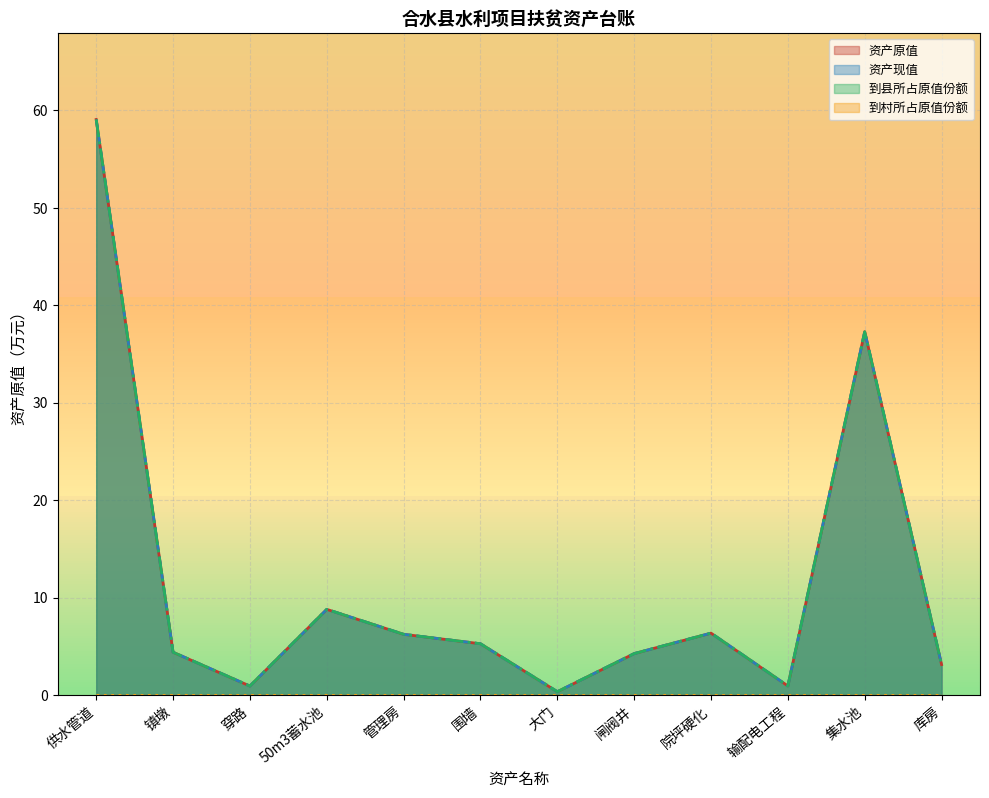

The value of 到县所占原值份额 at 大门 is 0.3. True or false?

True